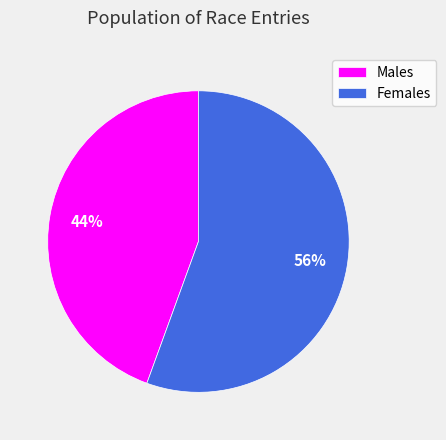

What is the smallest slice in the pie chart?

Males